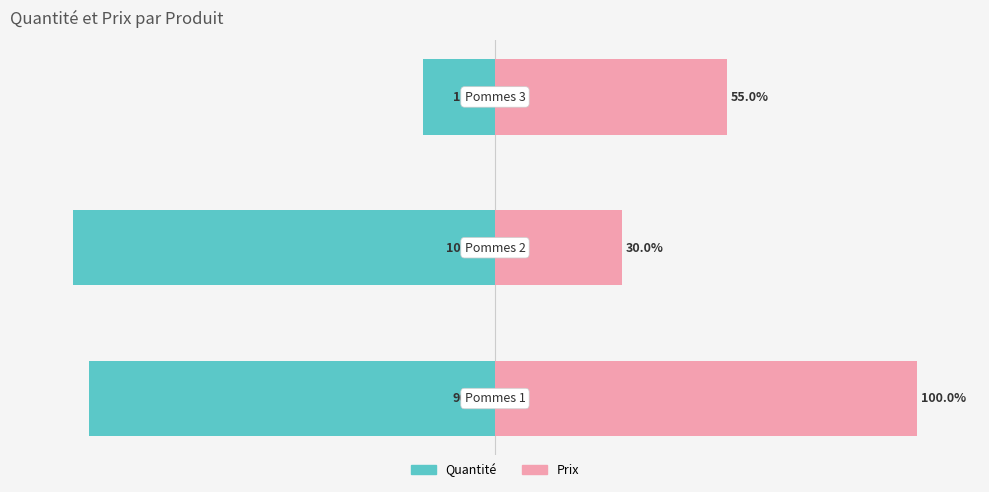

What is the average value of the Quantité series?

-71.1